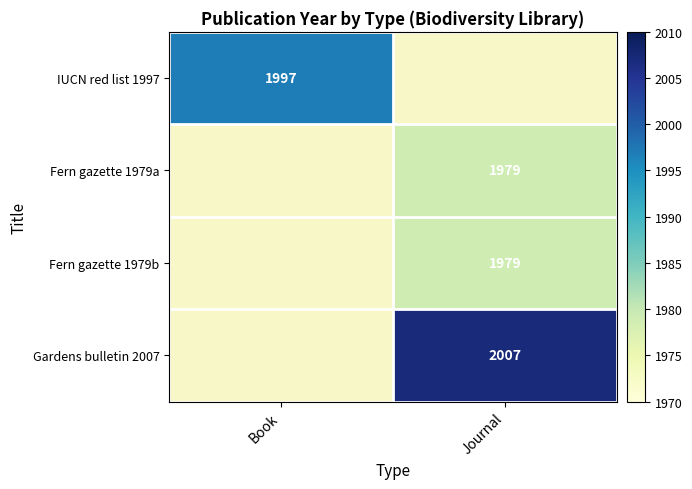

How many series are shown in this chart?

4